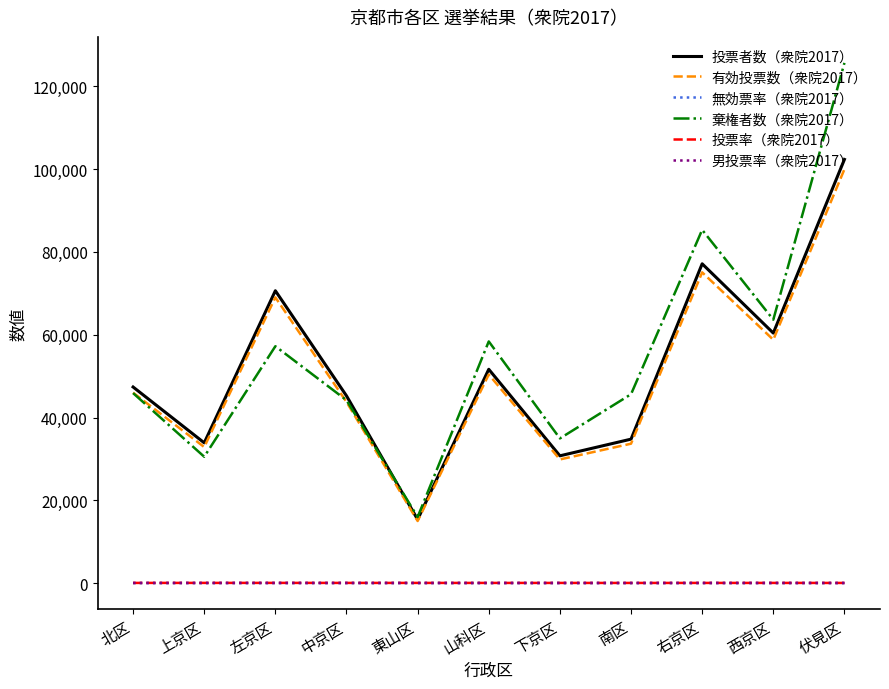

What is the maximum value shown in the chart?

125649.0